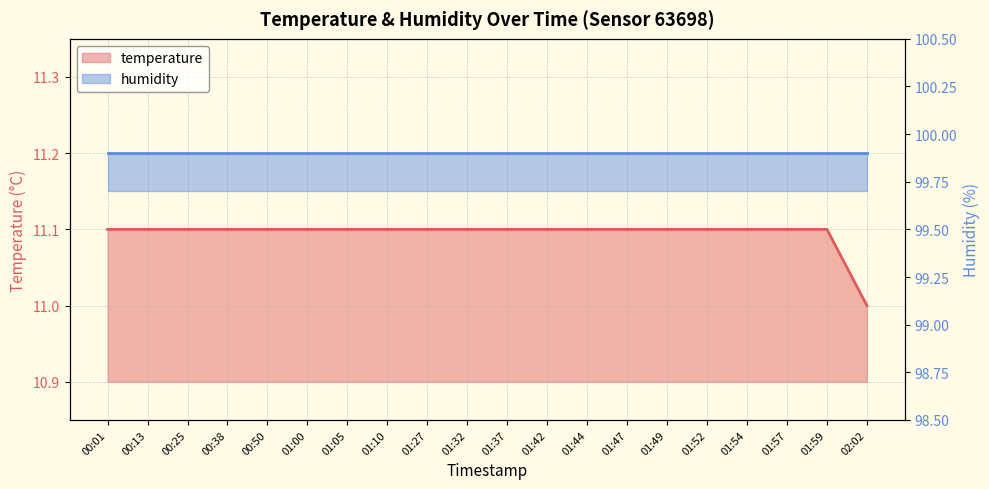

Which label corresponds to the smallest value in the chart?

02:02